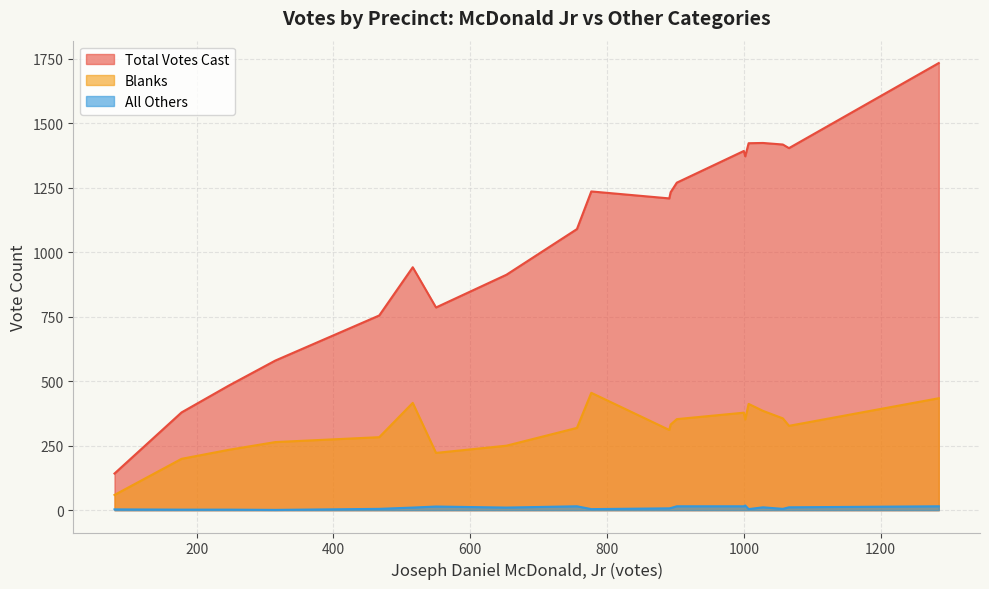

What is the greatest value displayed?

1734